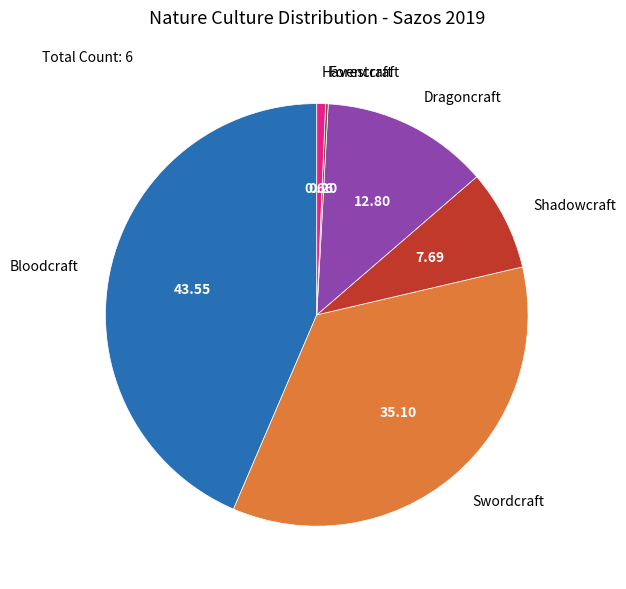

Which slice is the largest?

Bloodcraft